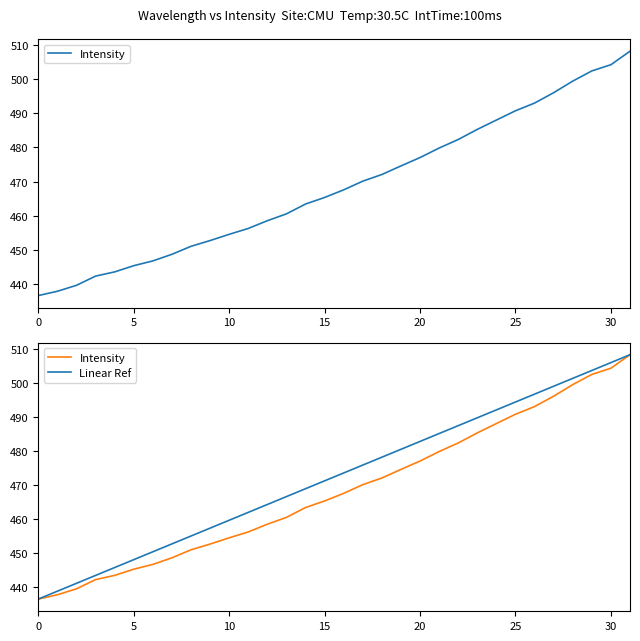

True or false: Linear Ref has a value of 462.0 at 11.

True